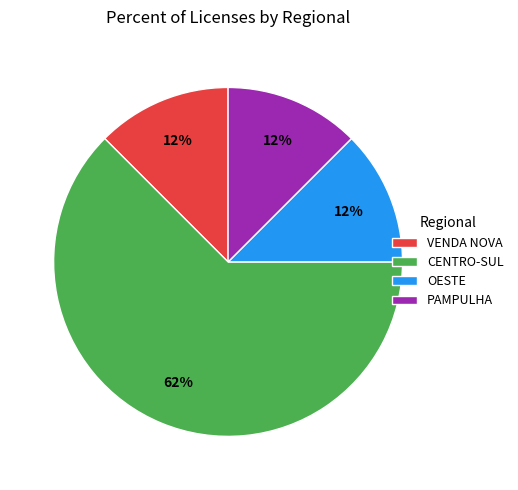

True or false: PAMPULHA accounts for 12% of the total.

True